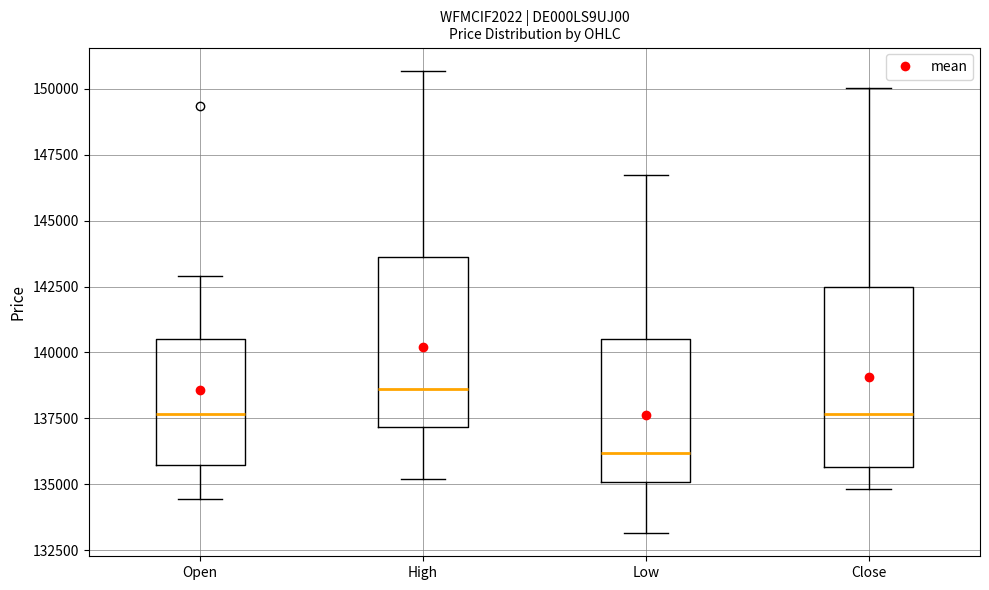

Reading left to right, read every box against the y-axis: the position of its median line, the range the box covers, and the ends of its whiskers. The values are not printed on the chart, so give them approximately, as read against the axis.

Open: median 137500, box 135500 to 140500, whiskers 134500 to 143000
High: median 138500, box 137000 to 143500, whiskers 135000 to 150500
Low: median 136000, box 135000 to 140500, whiskers 133000 to 146500
Close: median 137500, box 135500 to 142500, whiskers 135000 to 150000